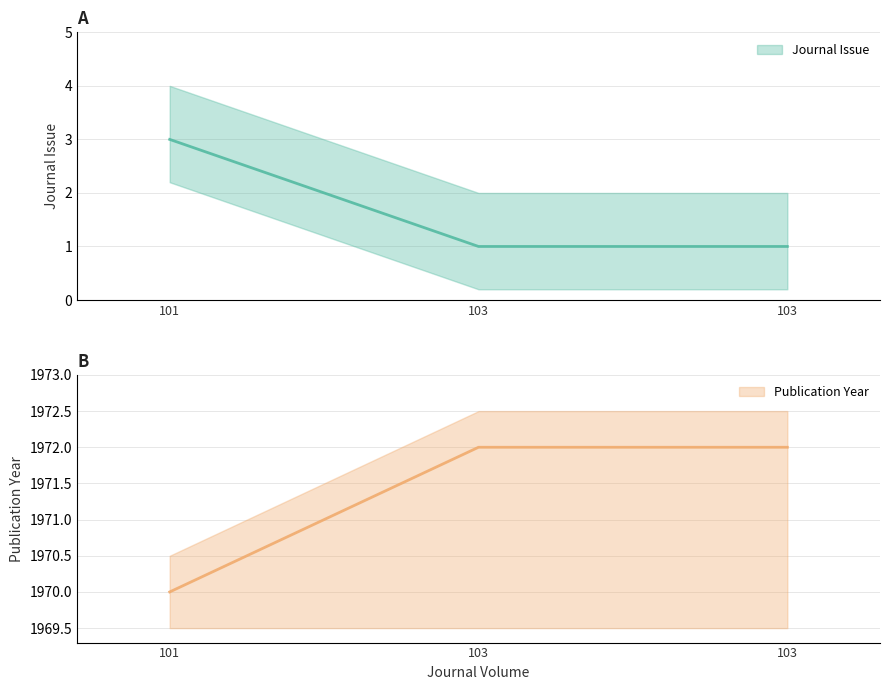

What is the difference between the maximum and minimum values in the Publication Year series?

2